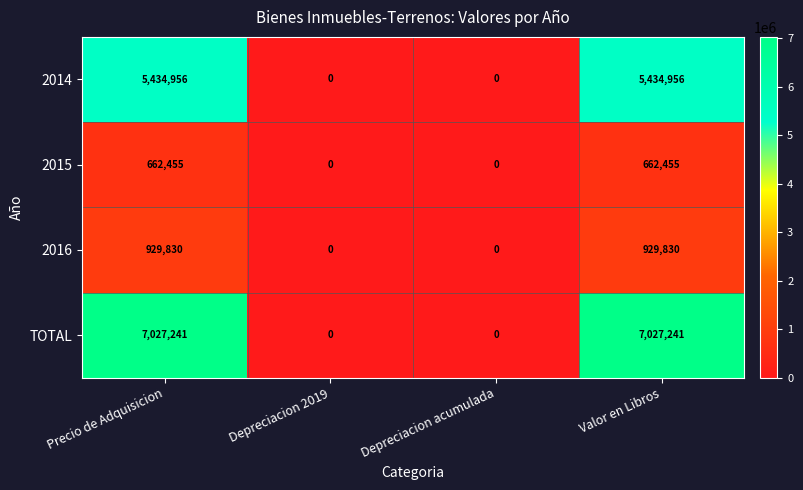

Rank the series at Precio de Adquisicion from lowest to highest value.

2015, 2016, 2014, TOTAL